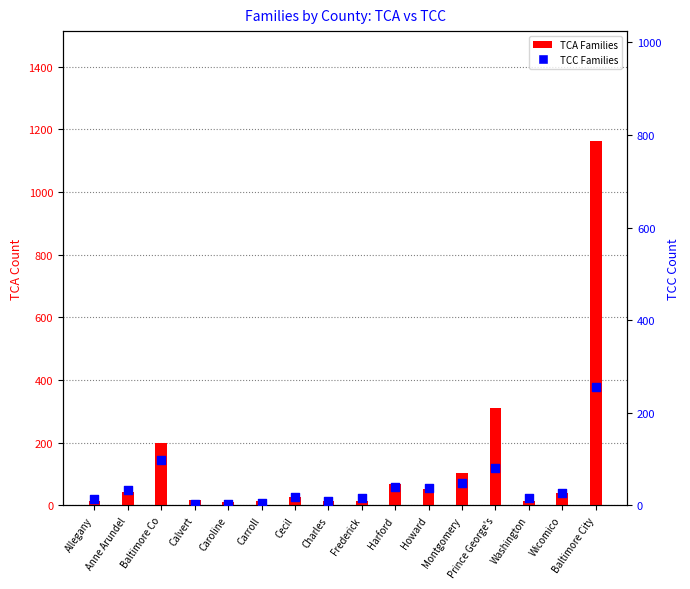

Which series has the widest spread of Y values?

TCA Families